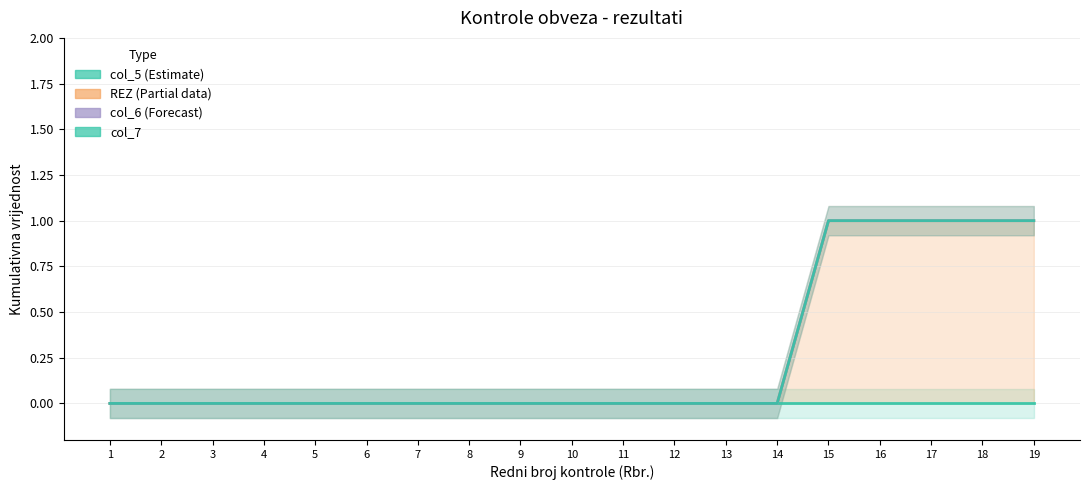

The value of REZ at 11 is -1. True or false?

False